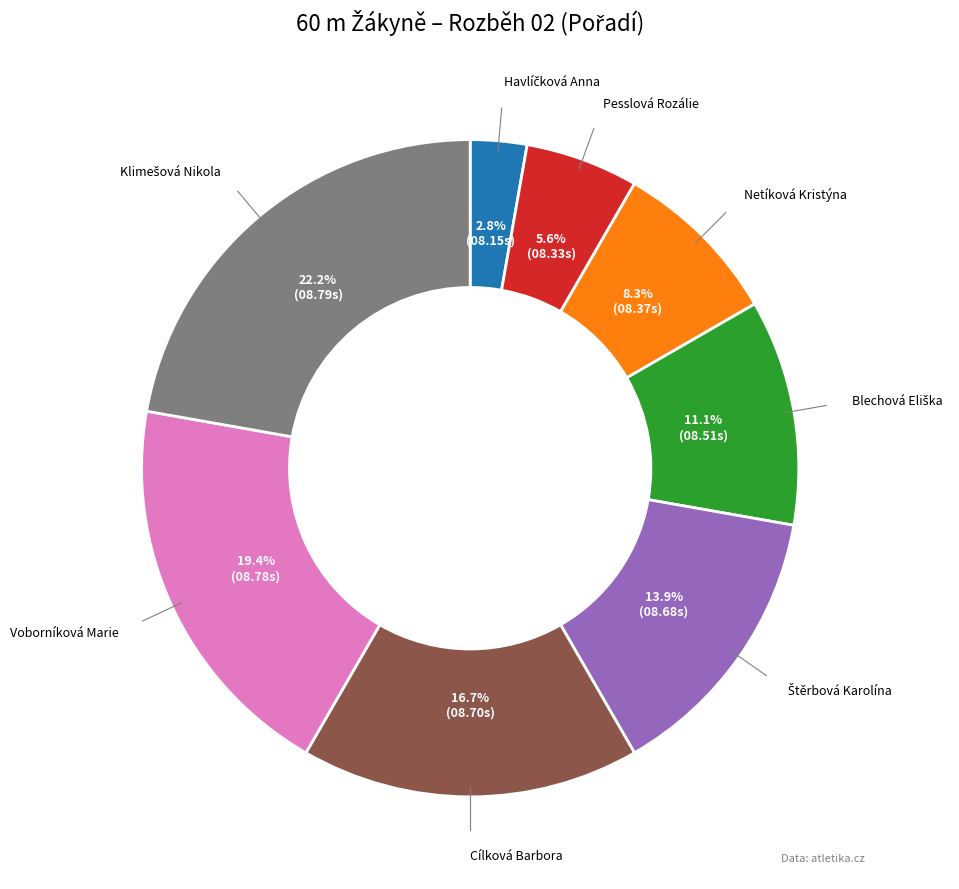

Is there a majority slice in this chart?

No